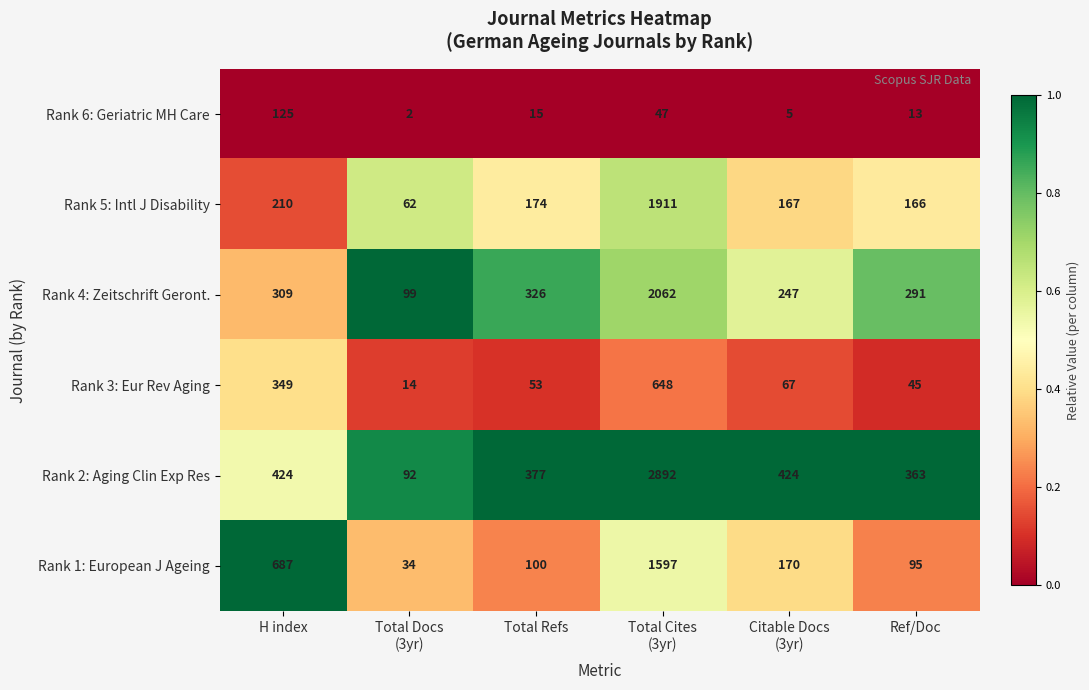

Rank the series by their maximum value, from lowest to highest.

Rank 6: Geriatric MH Care, Rank 3: Eur Rev Aging, Rank 1: European J Ageing, Rank 5: Intl J Disability, Rank 4: Zeitschrift Geront., Rank 2: Aging Clin Exp Res